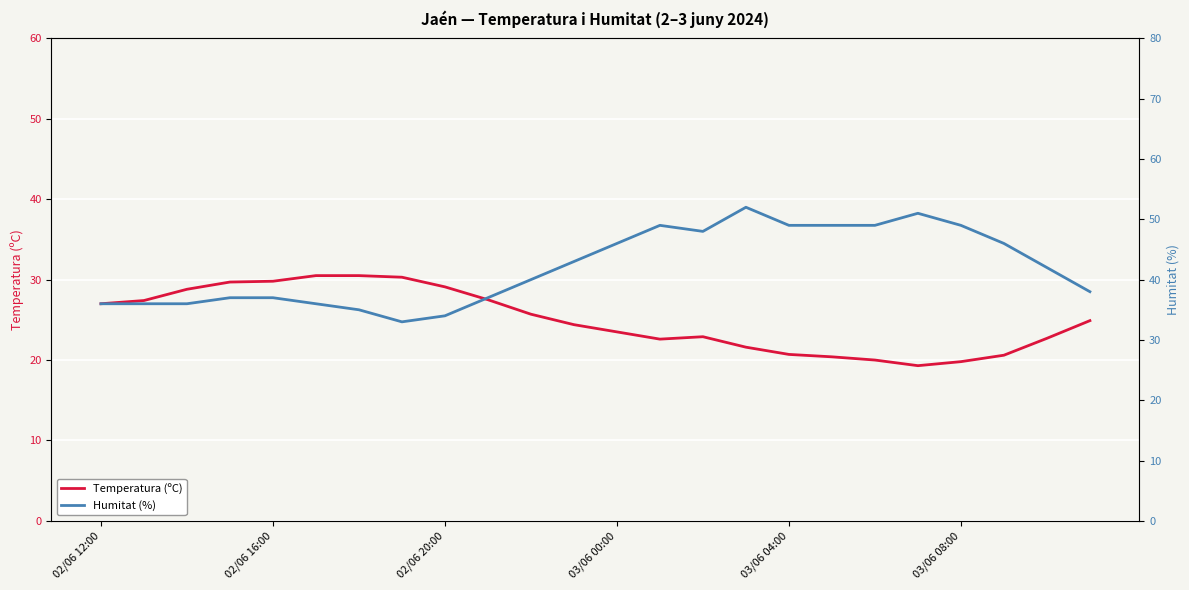

What position from the right is 17?

7